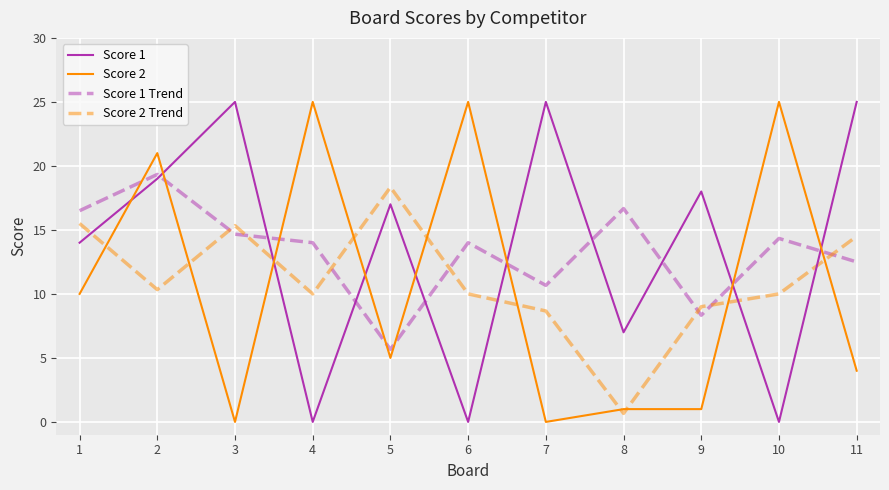

How many intersections are there between Score 2 and Score 2 Trend?

10